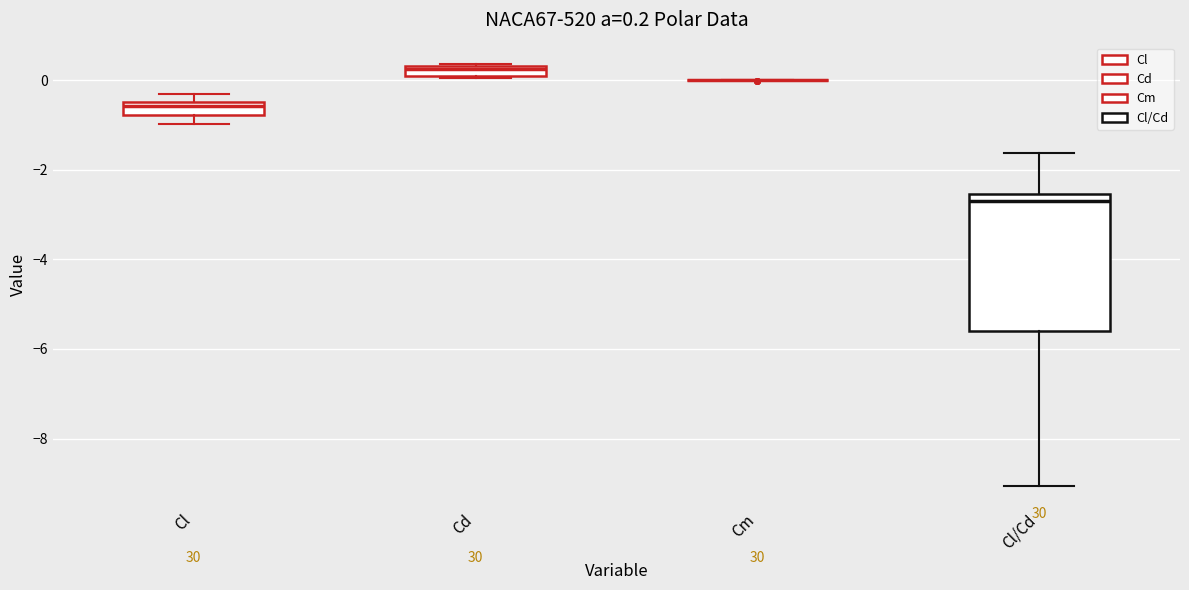

Which box is the tallest, from its lower edge to its upper edge?

Cl/Cd